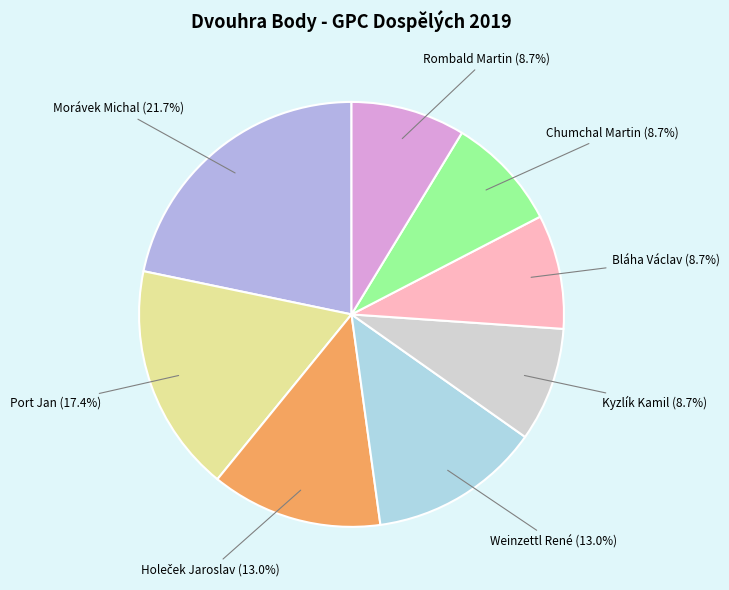

Approximately how many times larger is the value at Rombald Martin compared to Kyzlík Kamil?

1.0